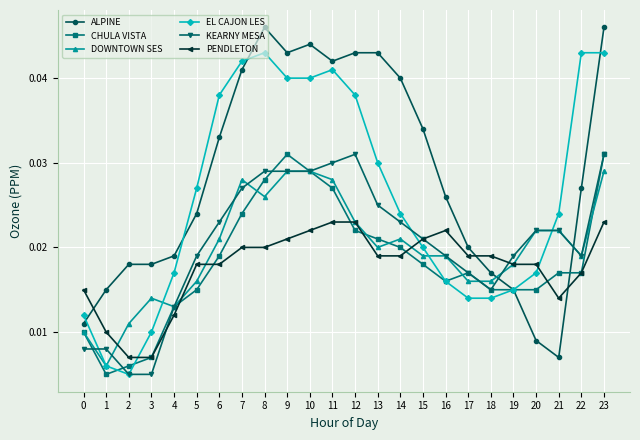

Count the ALPINE values in the range 0 to 1.

24